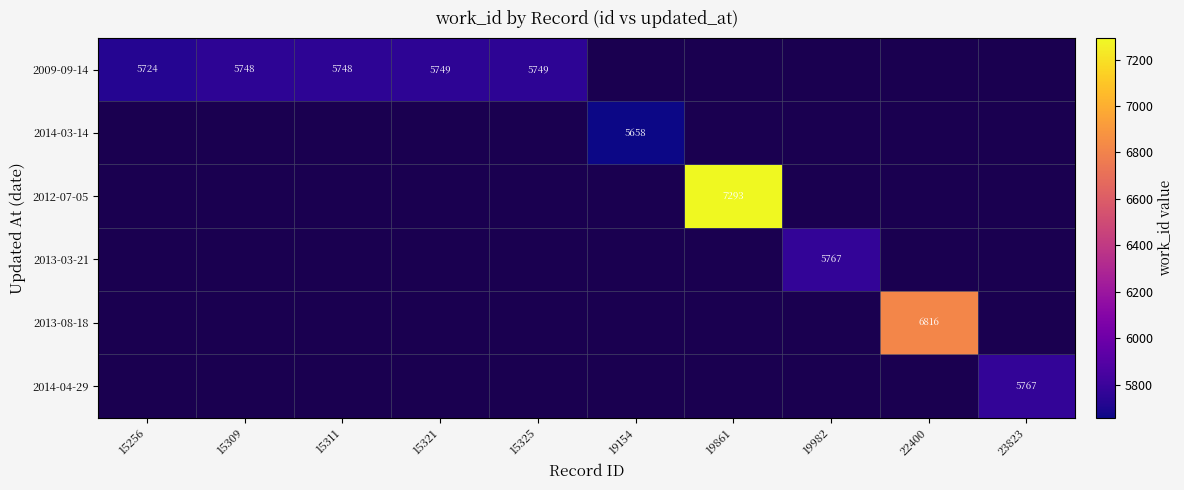

At how many categories does at least one series exceed 5982?

2